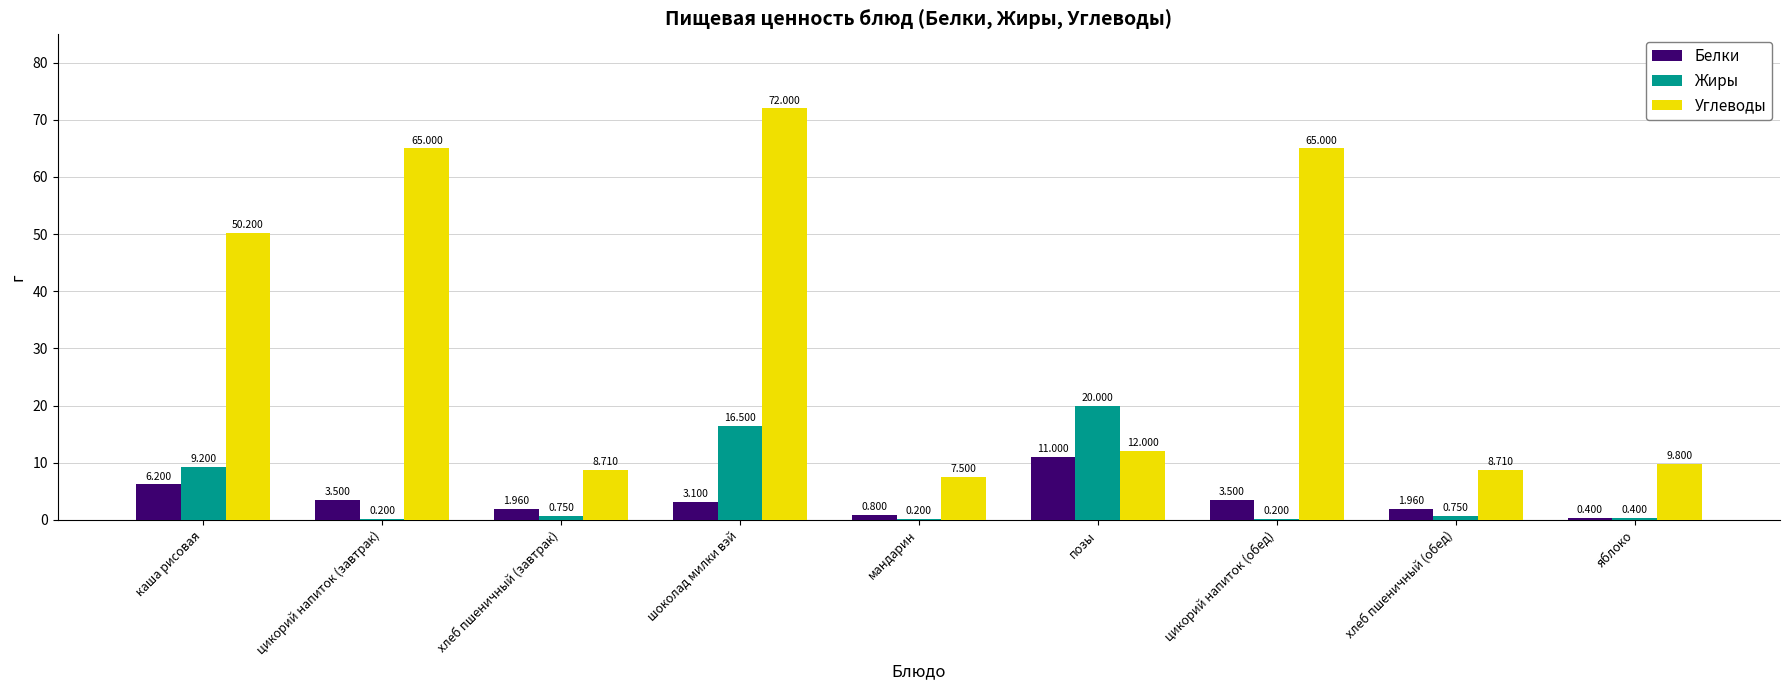

The Углеводы series shows 8.7 at хлеб пшеничный (обед). True or false?

True